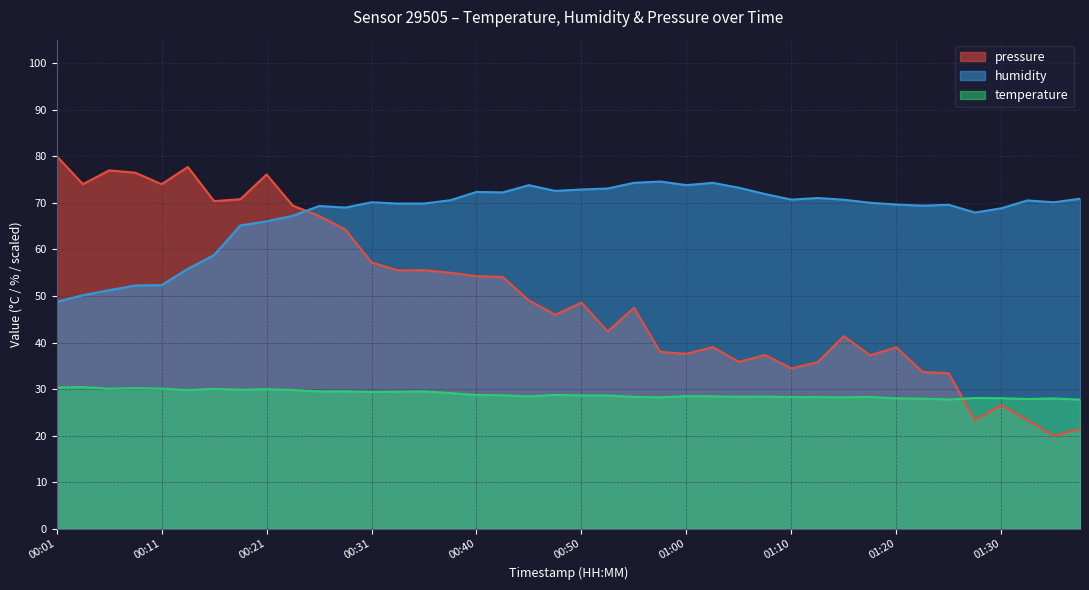

How many interior local peaks does the humidity series have?

9